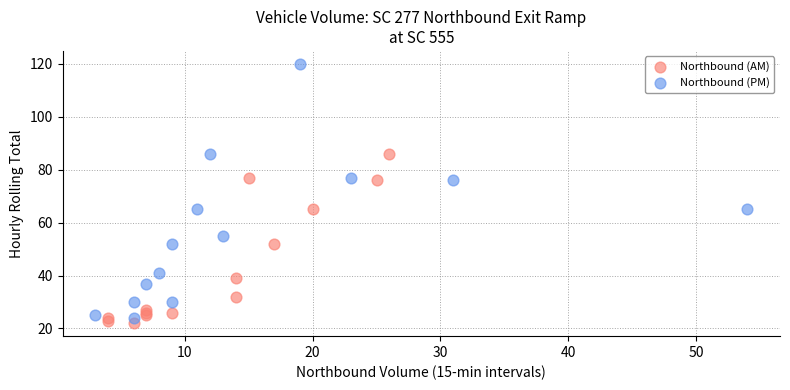

Which series contains the highest Y value?

Northbound (PM)